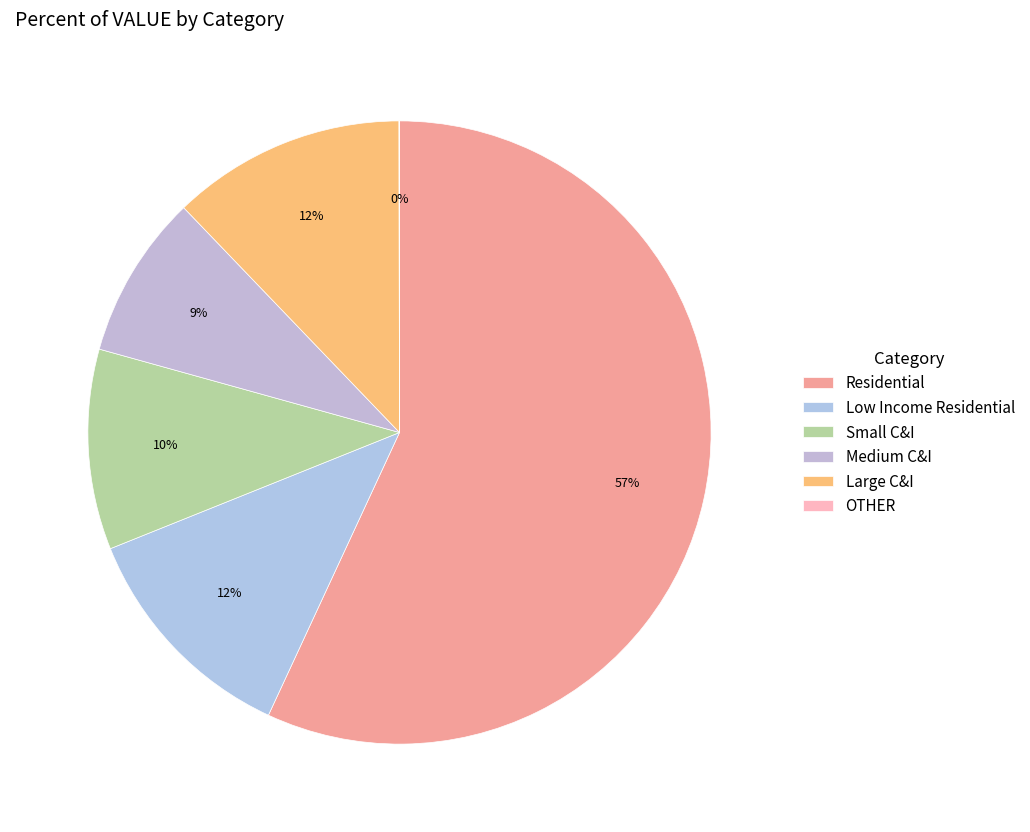

To the nearest percent, what is the average slice percentage?

17%